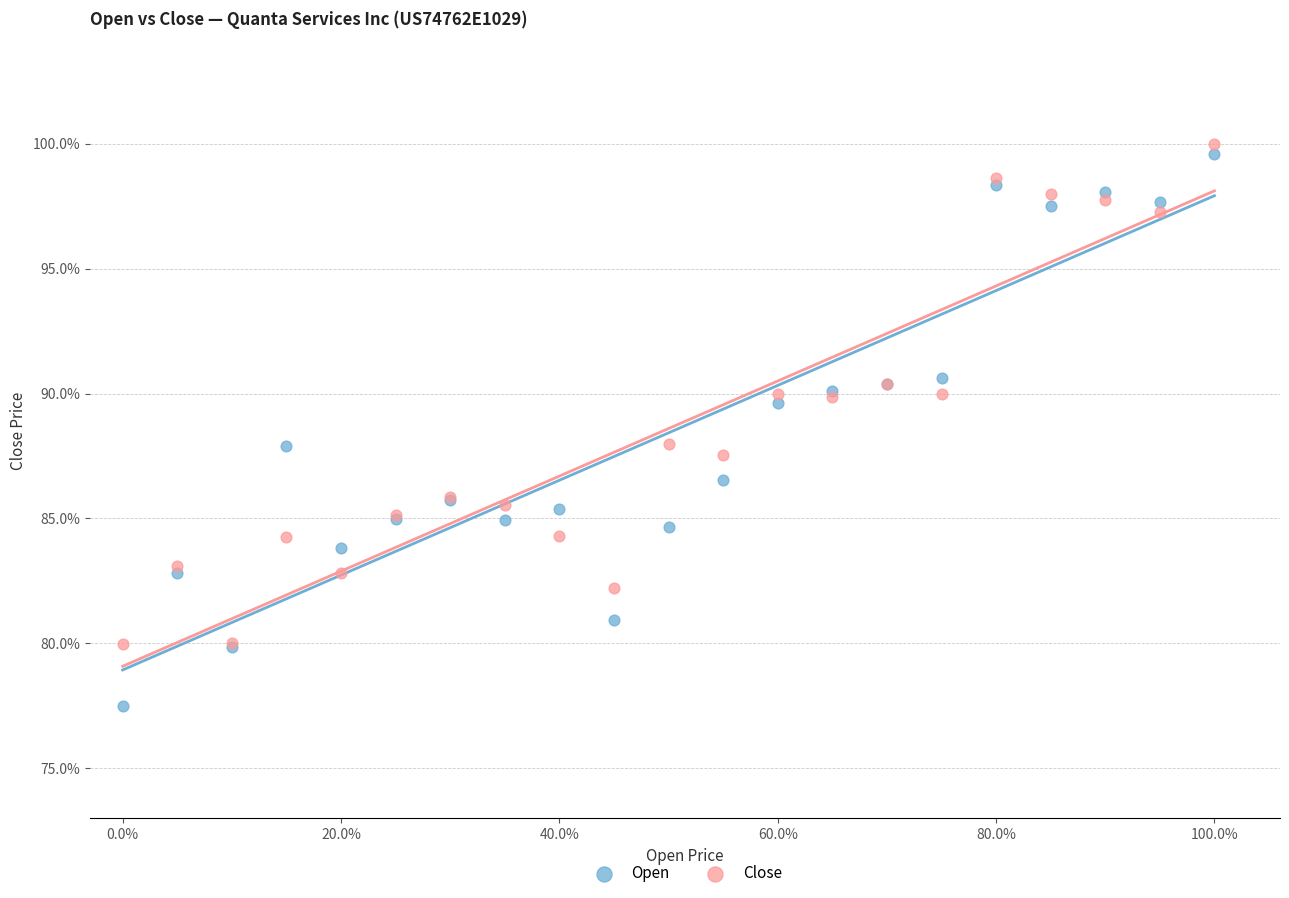

Which series reaches the minimum Y coordinate?

Open